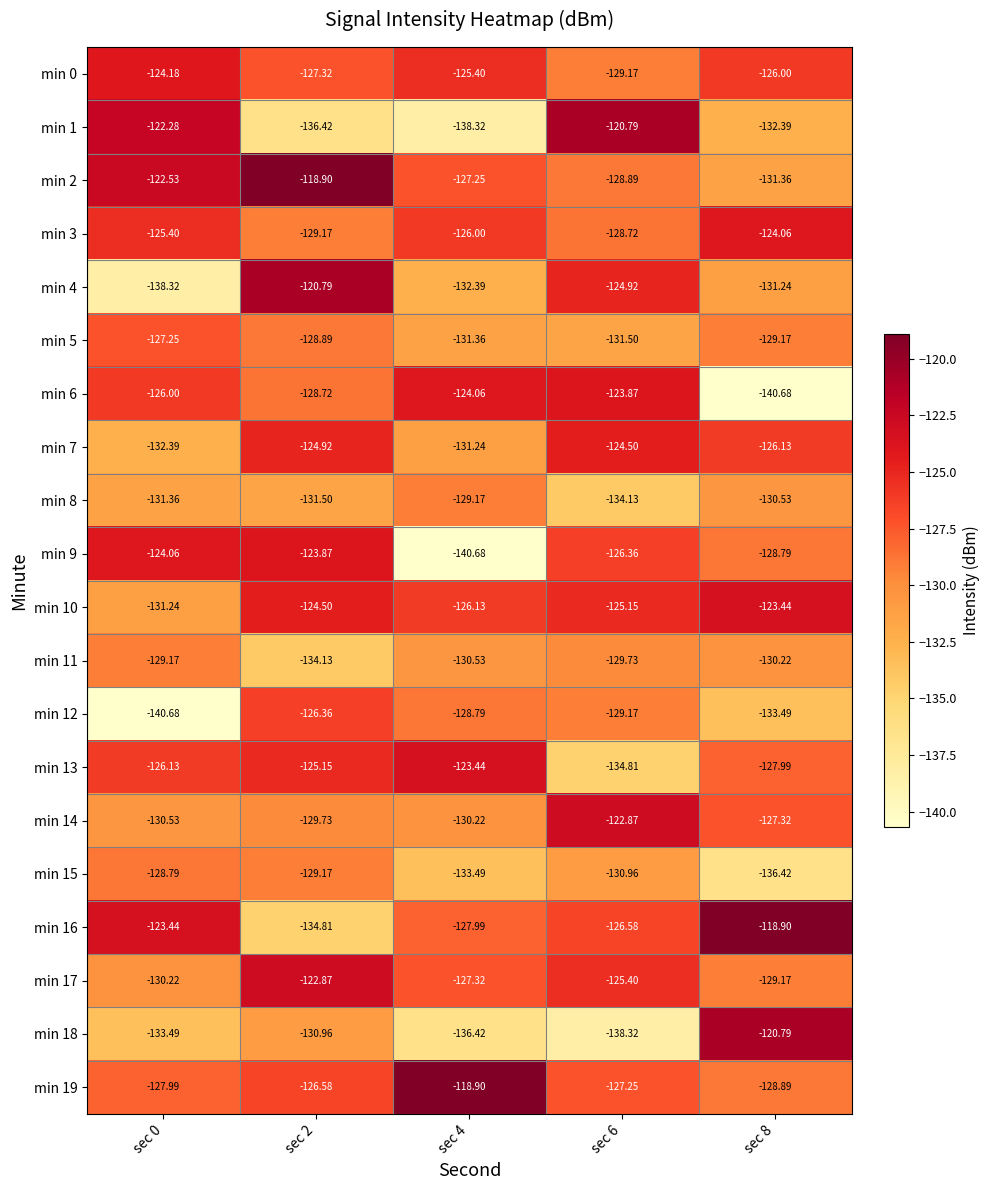

Is the value of min 9 at sec 0 greater than the value of min 10 at sec 0?

Yes